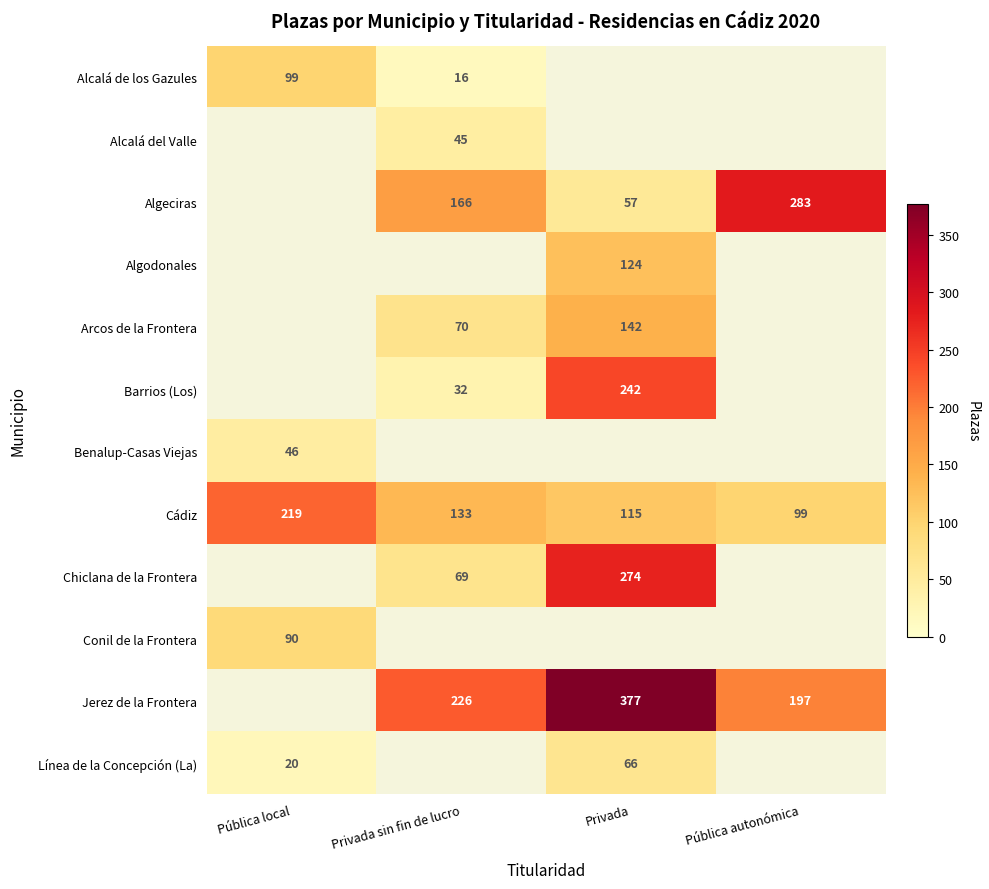

How many series are shown in this chart?

12